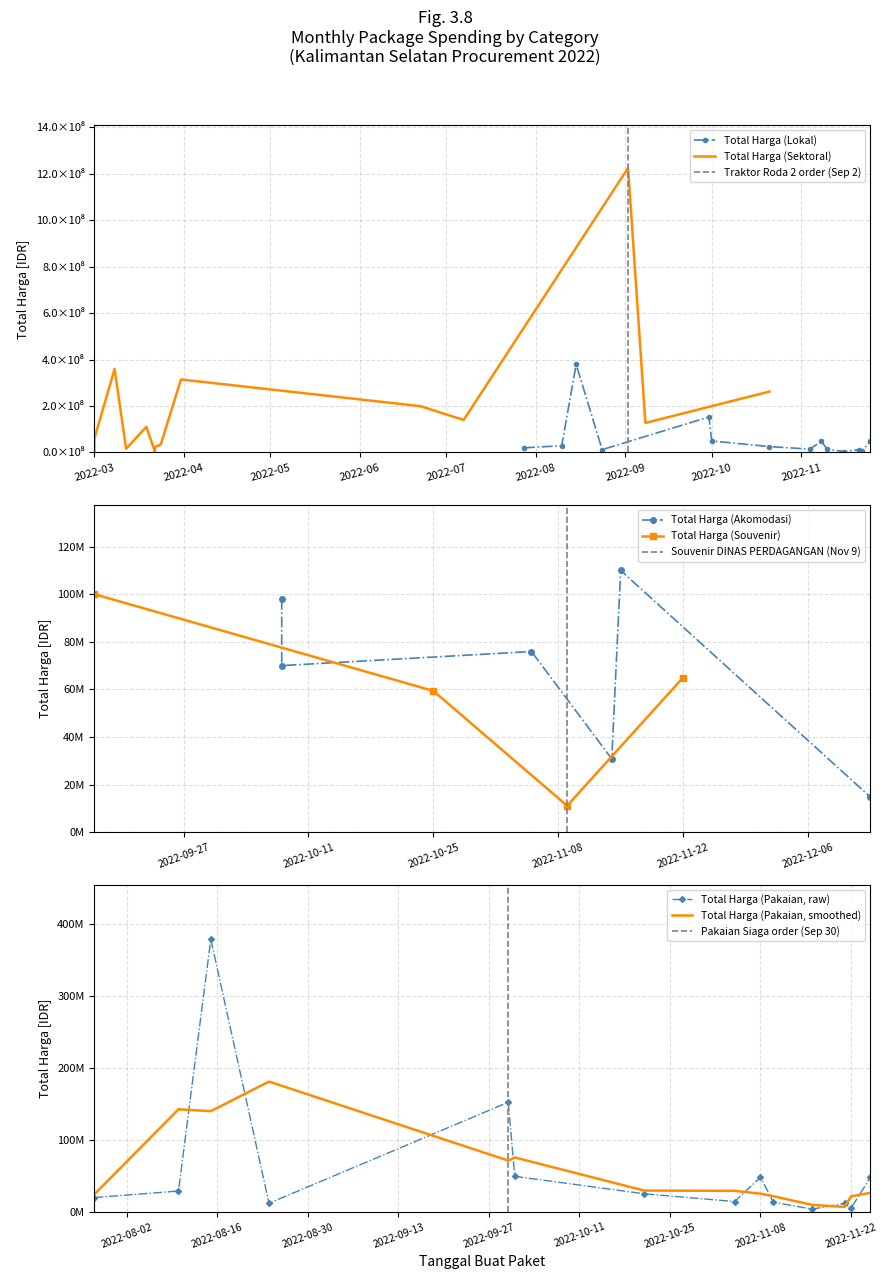

Is the value of Total Harga (Sektoral) at 2022-11-21 greater than the value of Total Harga (Akomodasi) at 2022-11-16?

Yes